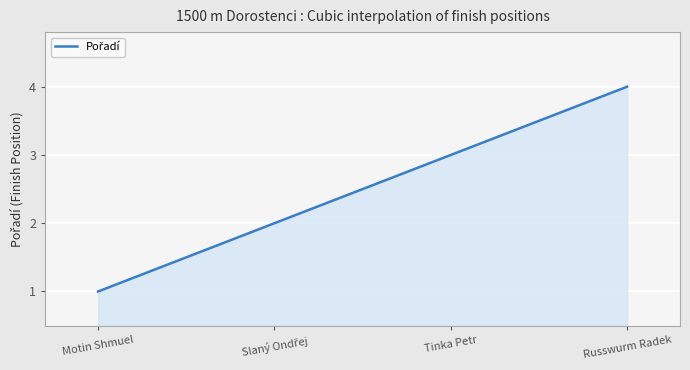

What is the greatest value displayed?

4.0